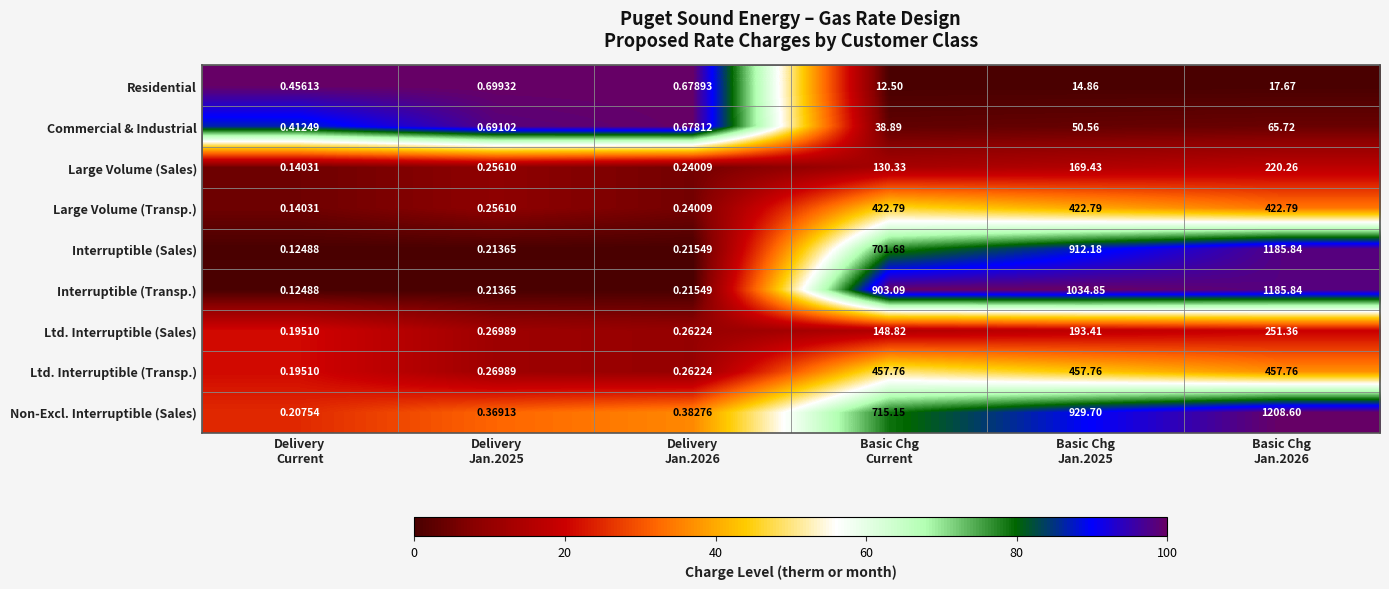

How many data points in Ltd. Interruptible (Transp.) are less than 457?

3